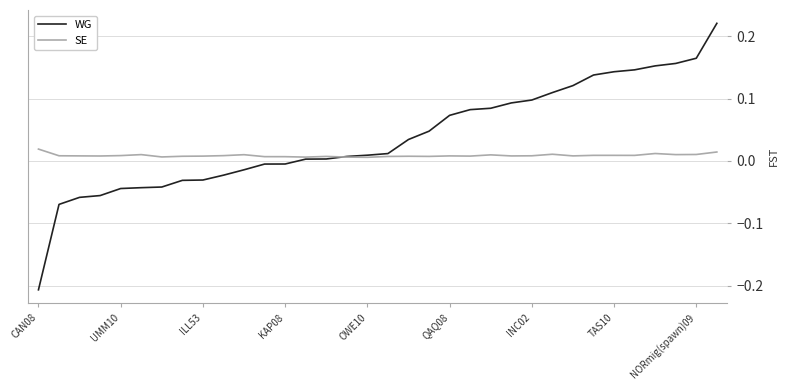

How many series are shown in this chart?

2